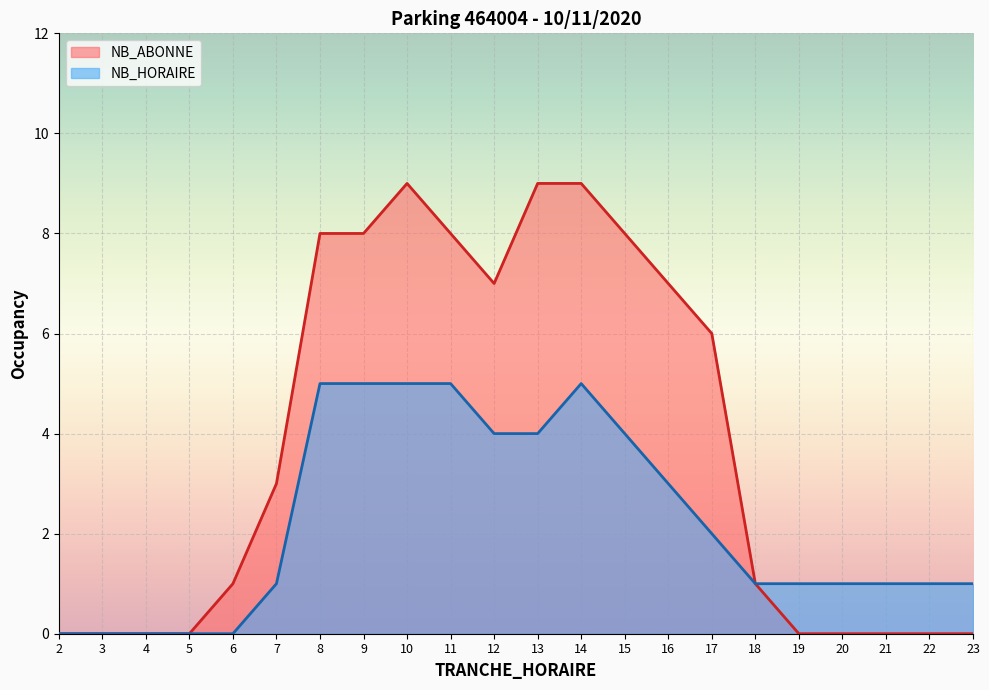

Reading right to left, extract all data points from this chart.

NB_HORAIRE: 1	1	1	1	1	1	2	3	4	5	4	4	5	5	5	5	1	0	0	0	0	0
NB_ABONNE: 0	0	0	0	0	1	6	7	8	9	9	7	8	9	8	8	3	1	0	0	0	0